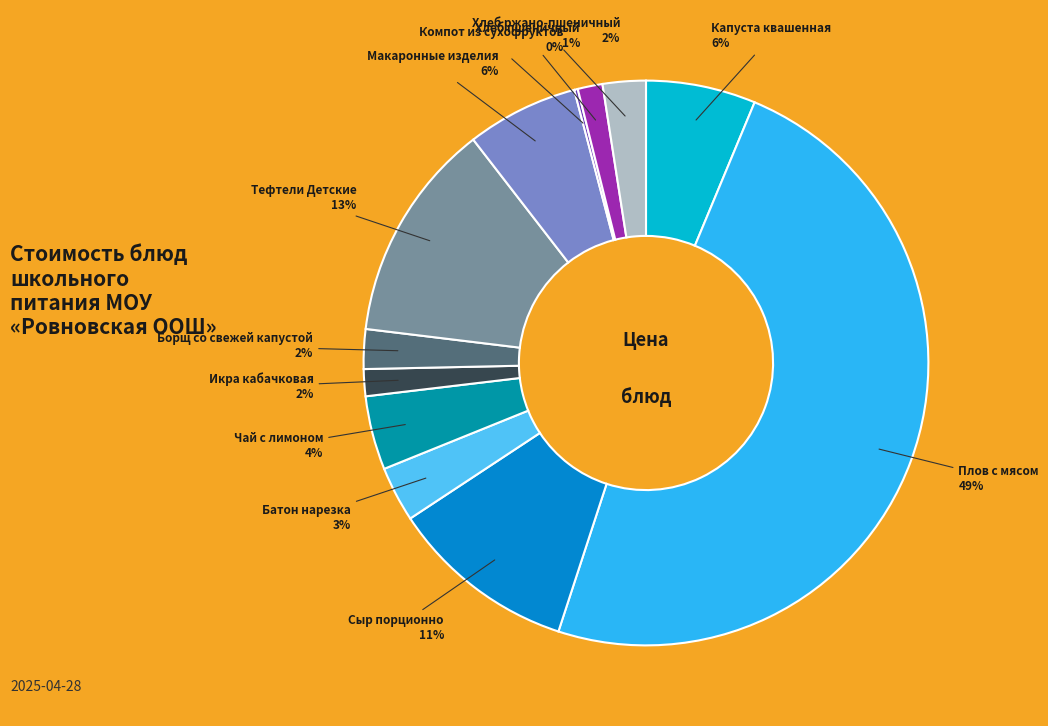

Is there a majority slice in this chart?

No